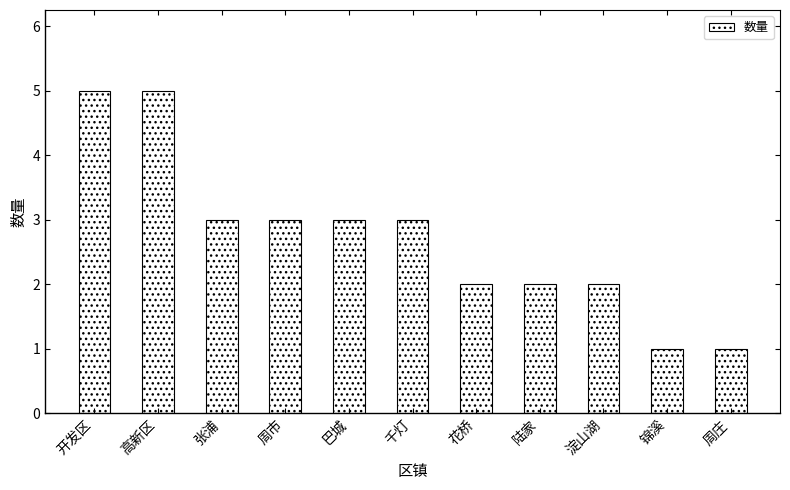

The chart shows a value of 5 at 开发区. True or false?

True